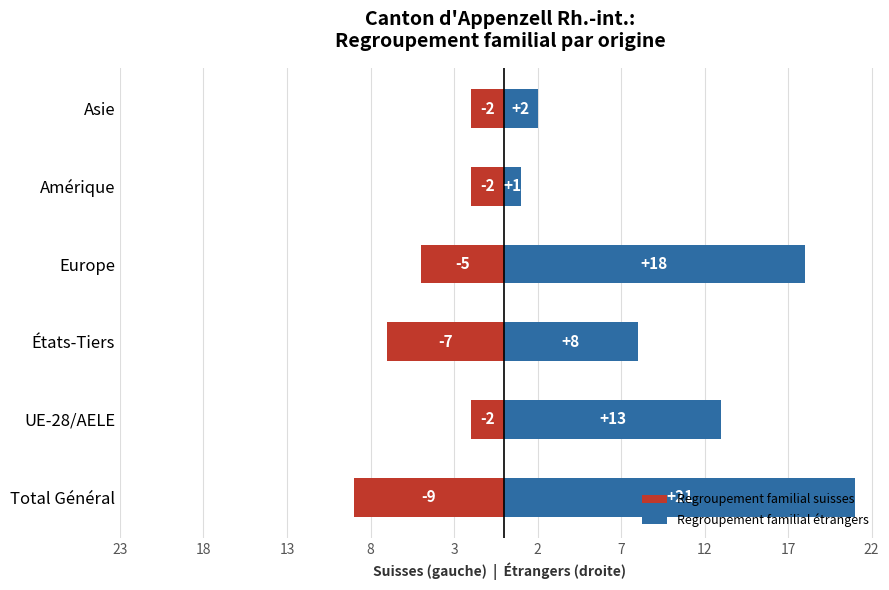

Between États-Tiers and Asie, which series saw the biggest shift?

Regroupement familial étrangers